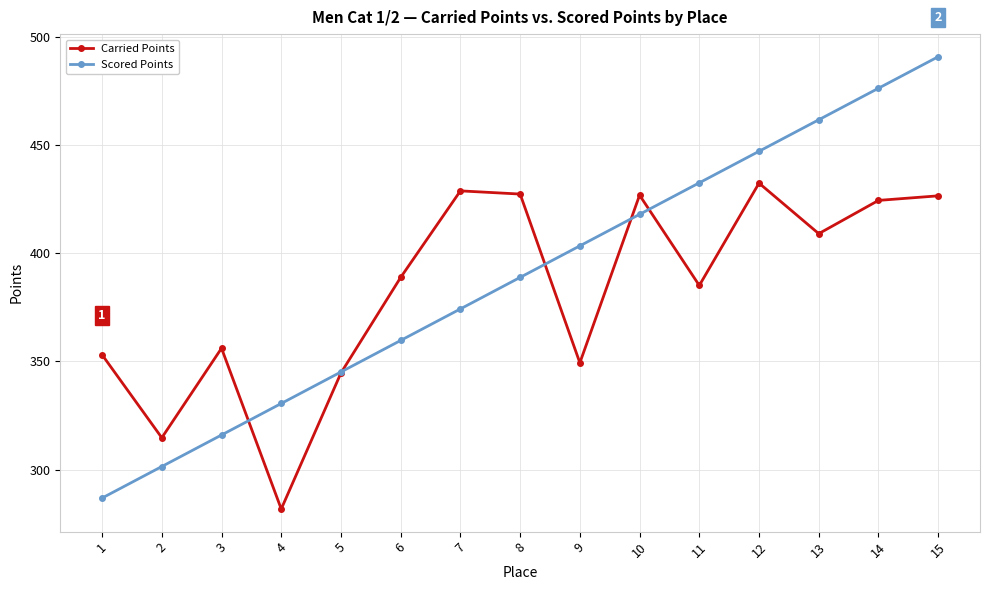

True or false: Scored Points has a value of 417.9 at 10.

True